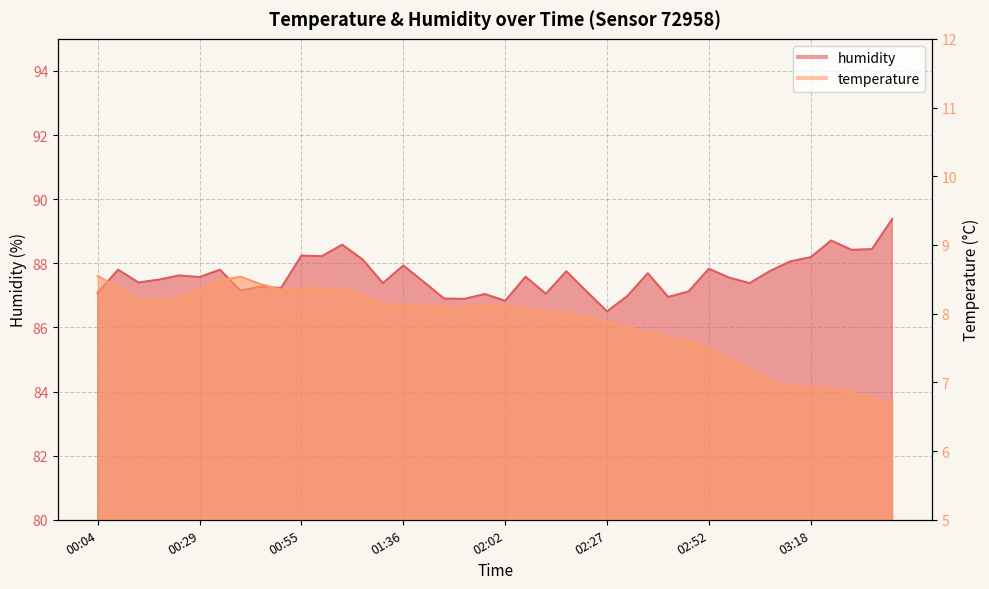

Is the value of temperature at 02:32 greater than the value of humidity at 01:00?

No